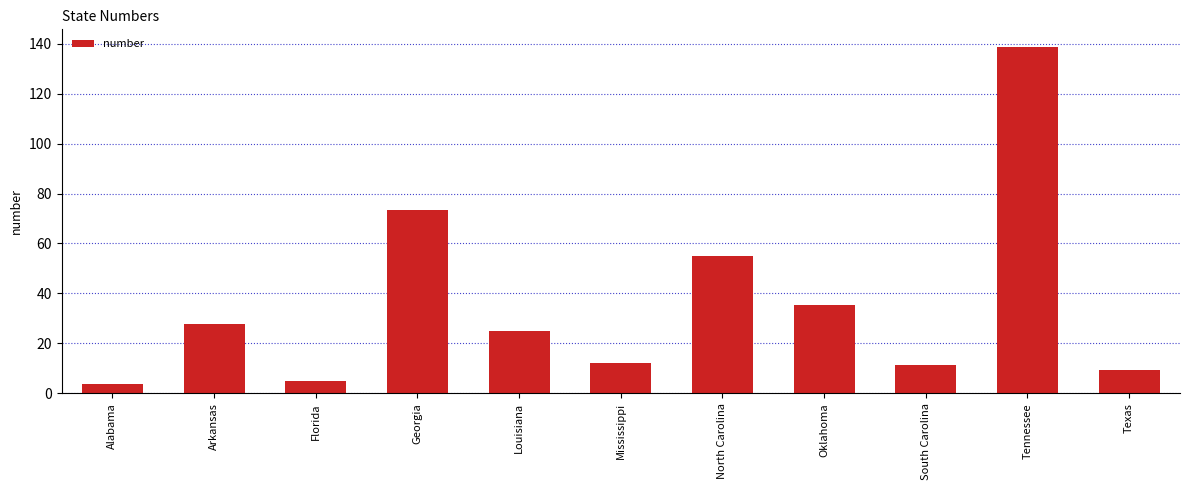

How many categories are shown in the chart?

11